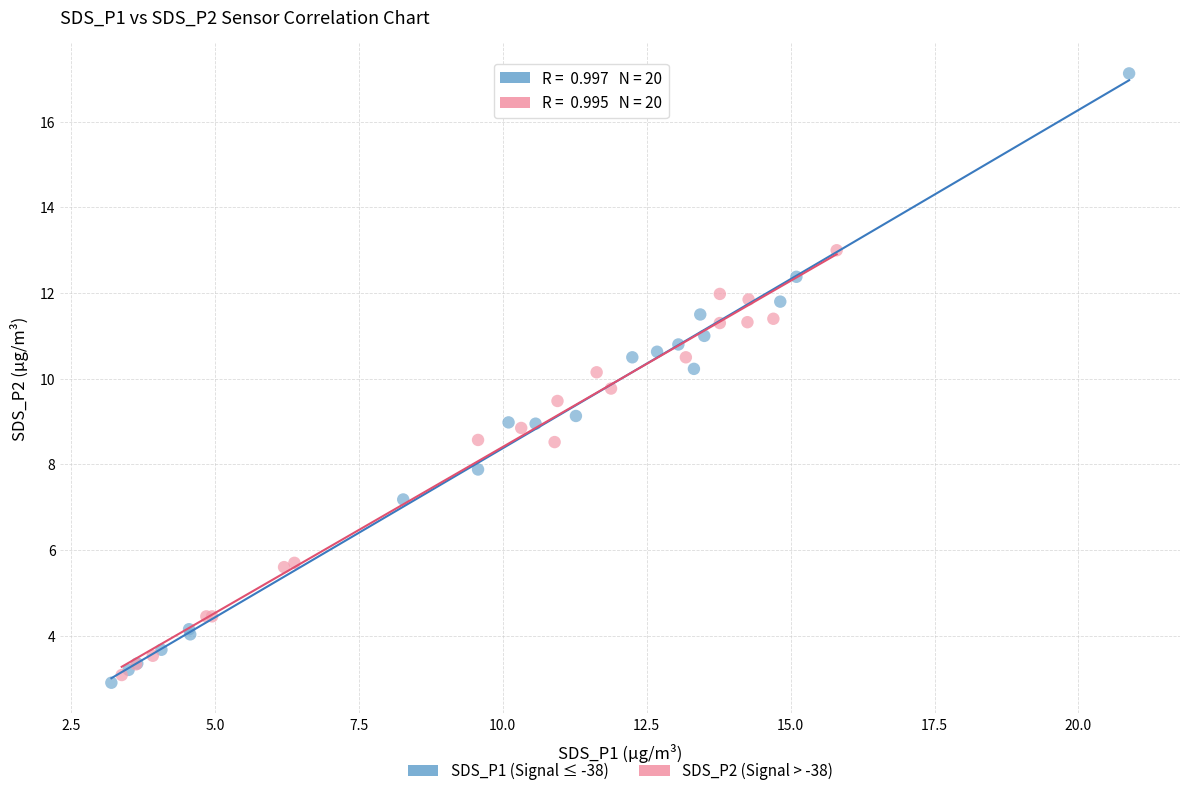

Which series reaches the maximum Y coordinate?

SDS_P1 (Signal ≤ -38)